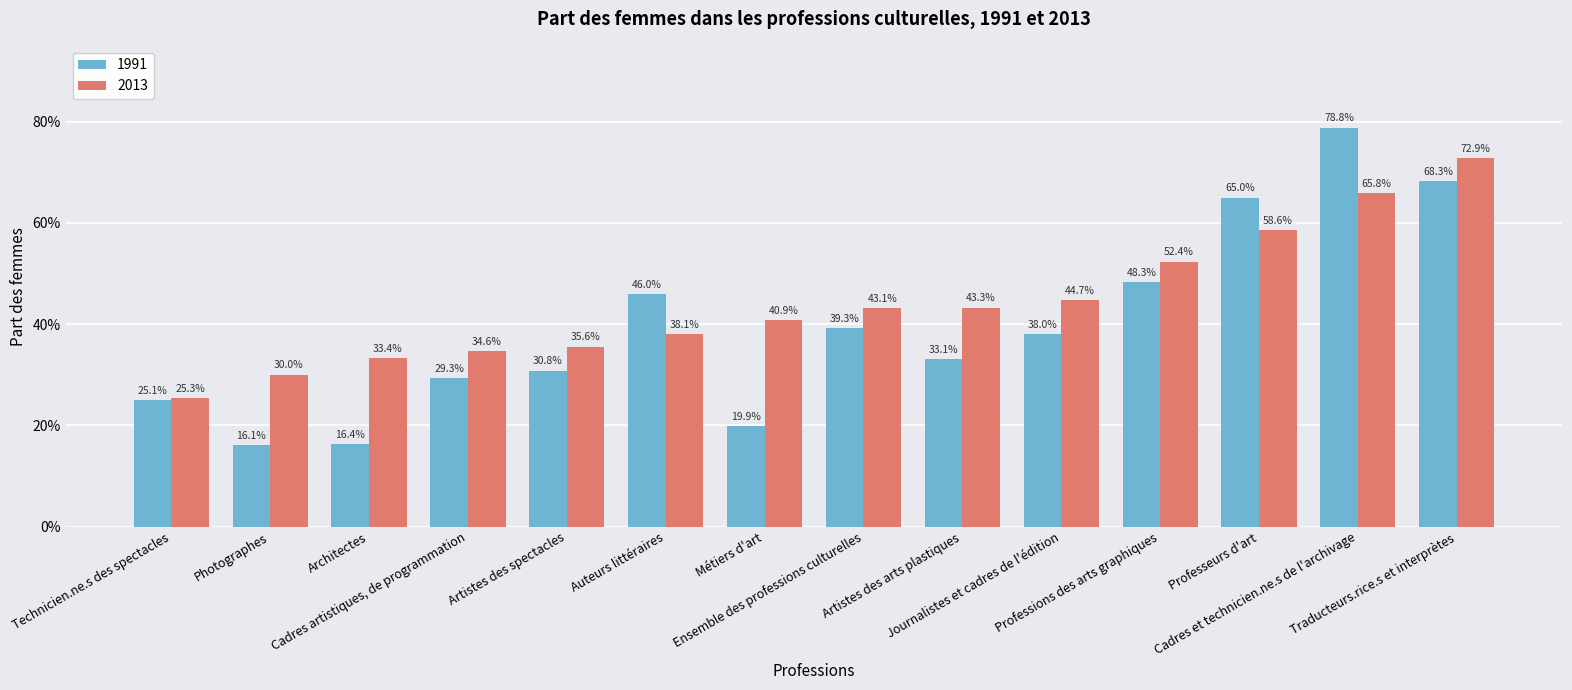

What is the sum of all 1991 values?

5.5